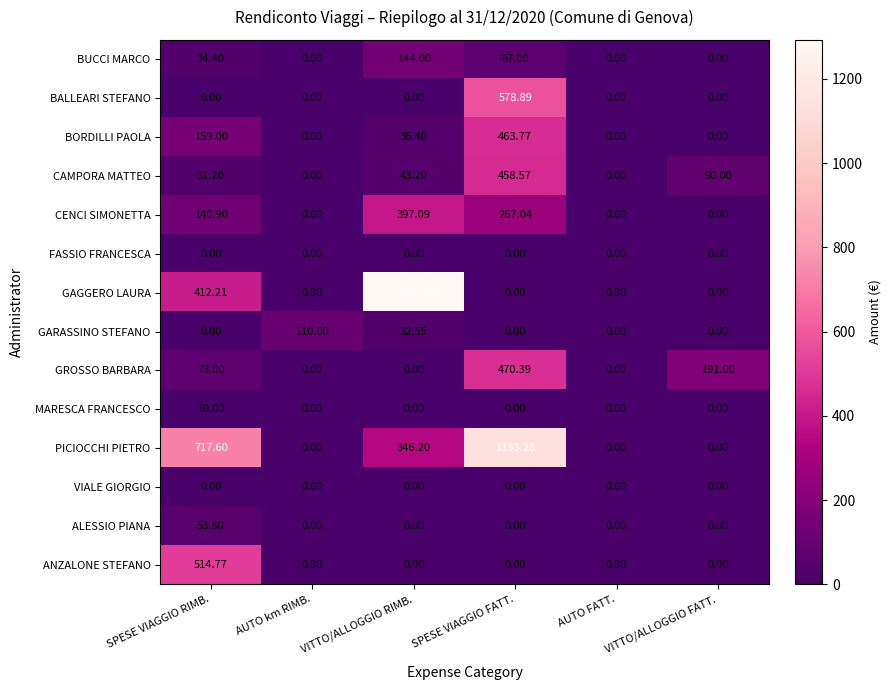

At how many categories does at least one series exceed 205?

3